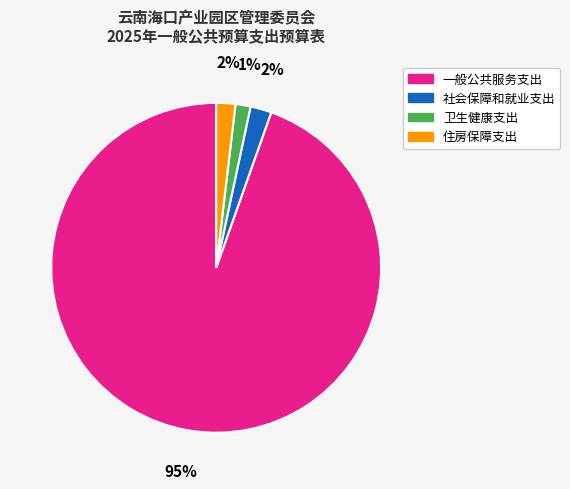

Between 一般公共服务支出 and 住房保障支出, which is larger?

一般公共服务支出